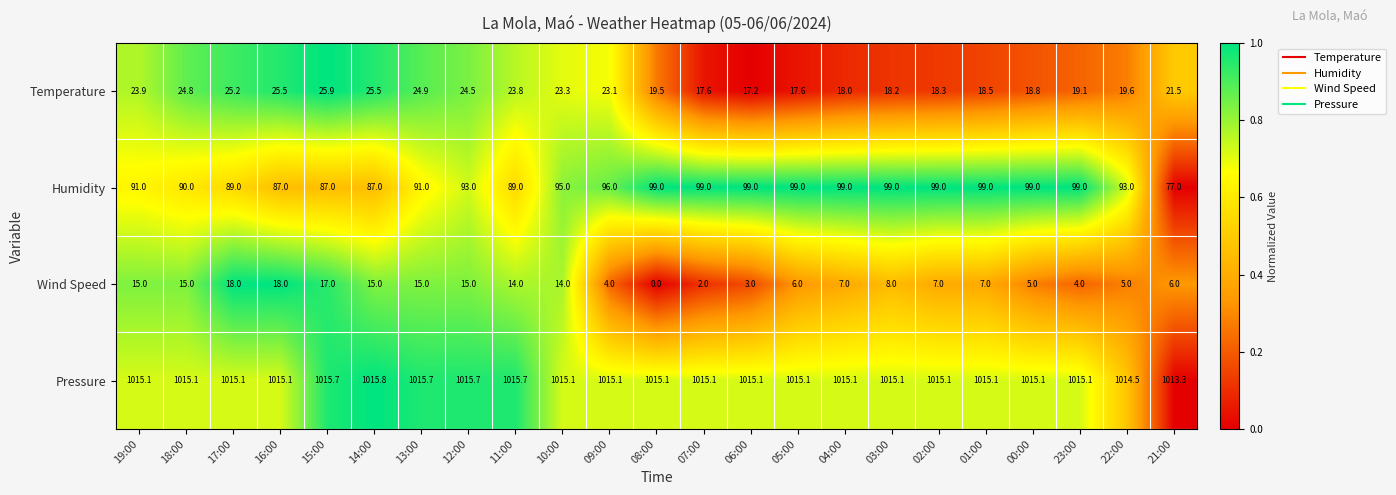

At which category is the sum across all series the highest?

12:00